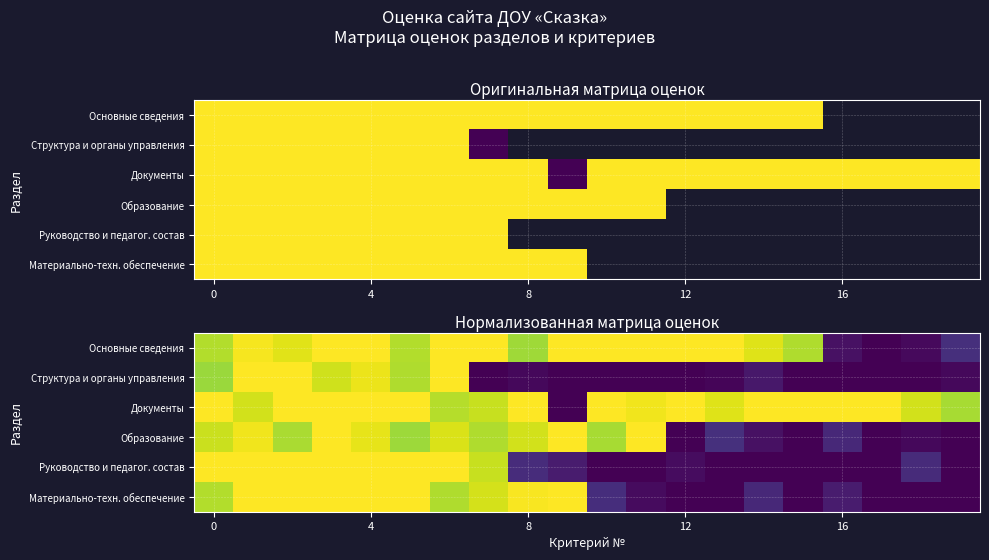

What is the spread (max minus min) of values at 5?

0.3